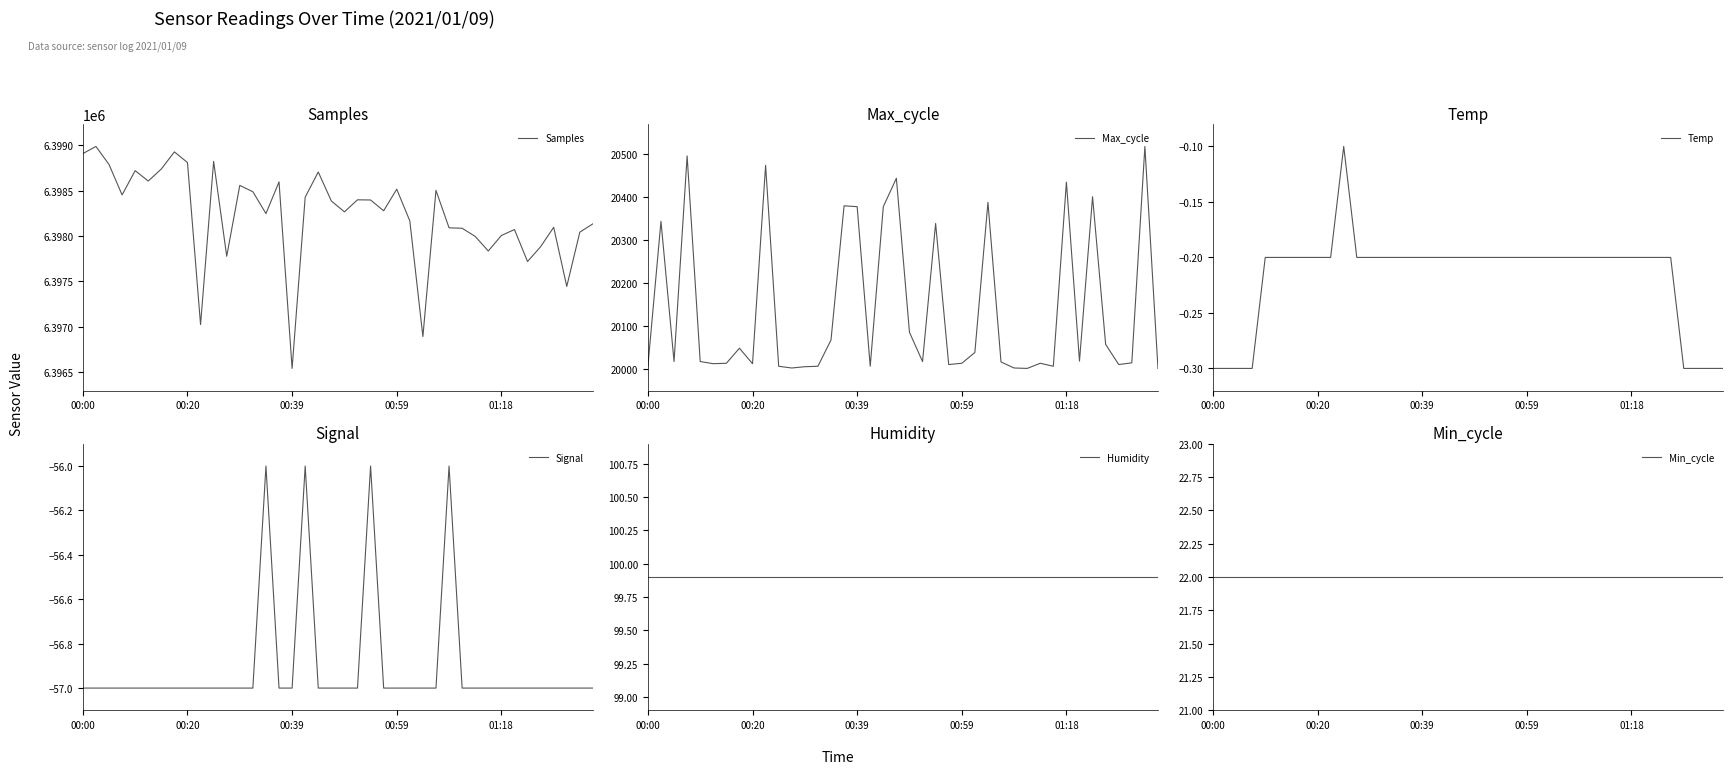

Is this an area chart (filled region under the line)?

No